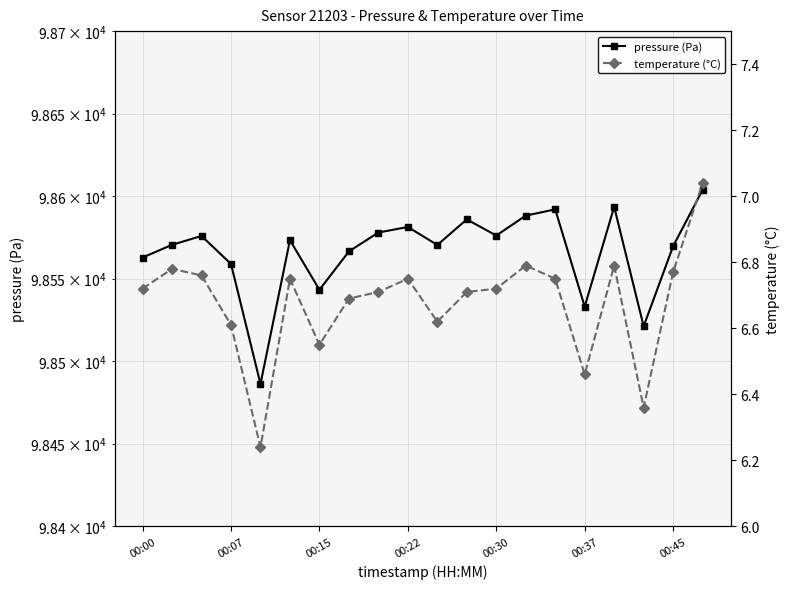

What is the minimum value for pressure (Pa)?

98486.2